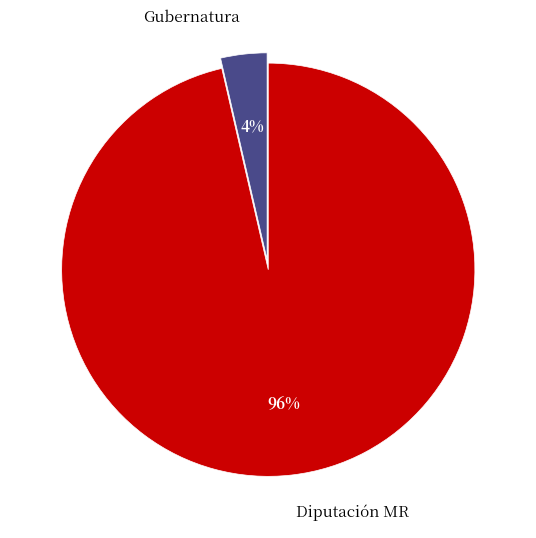

True or false: Diputación MR accounts for 96% of the total.

True